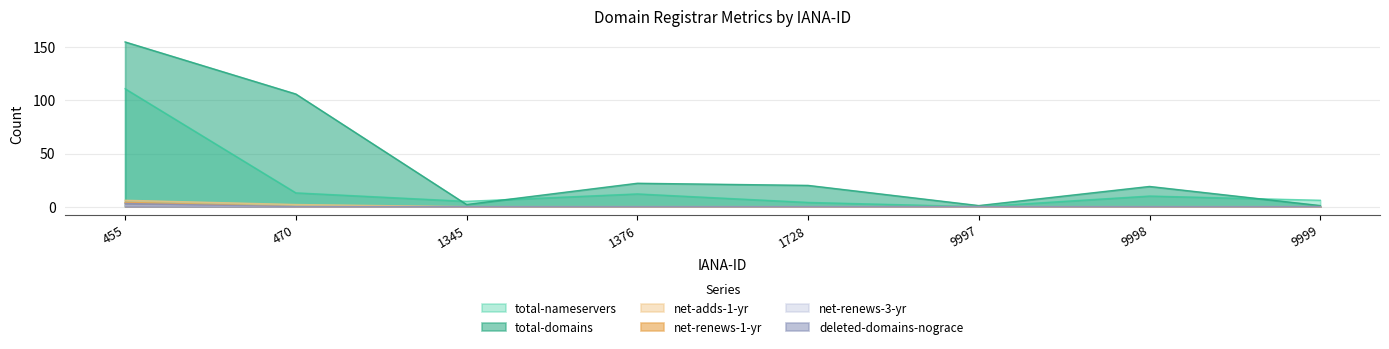

True or false: total-domains and net-adds-1-yr cross at least once.

False